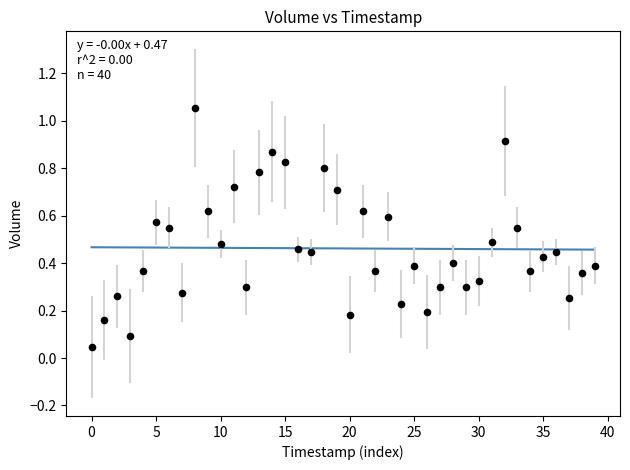

What is the range of Y values (max minus min)?

1.0